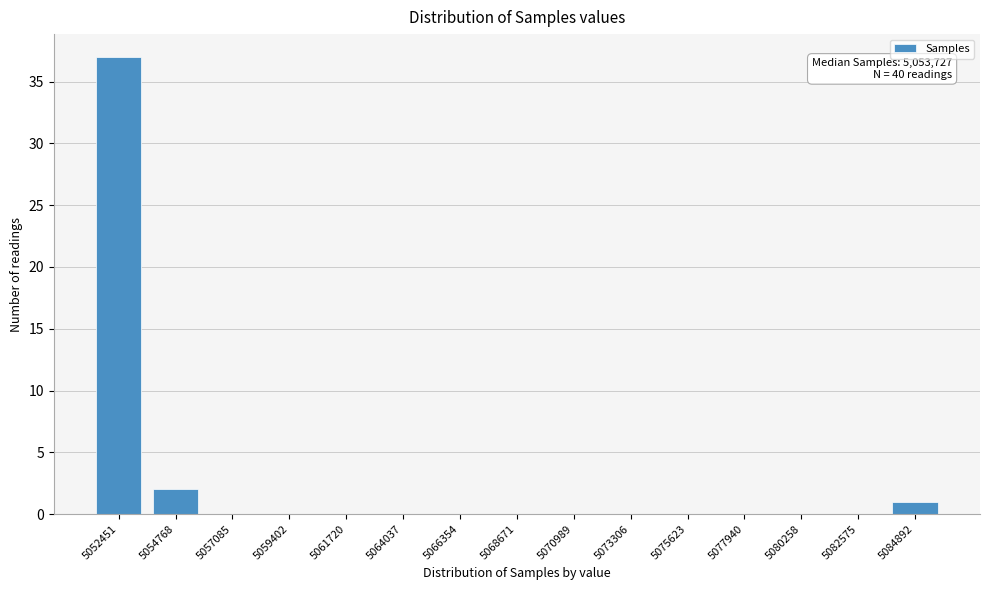

Reading left to right, extract all data points from this chart.

5052451=37	5054768=2	5057085=0	5059402=0	5061720=0	5064037=0	5066354=0	5068671=0	5070989=0	5073306=0	5075623=0	5077940=0	5080258=0	5082575=0	5084892=1